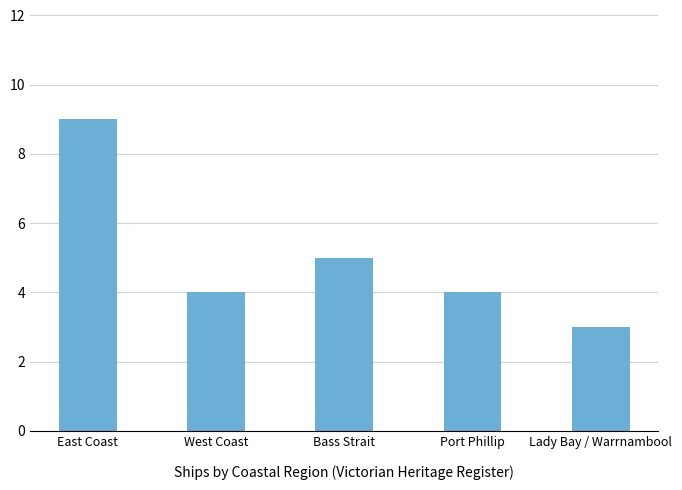

What is the sum of all values?

25